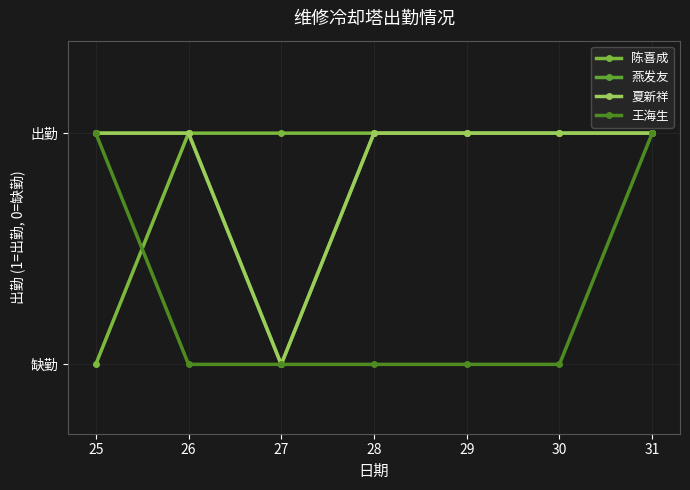

True or false: 夏新祥 and 陈喜成 intersect in this chart.

False